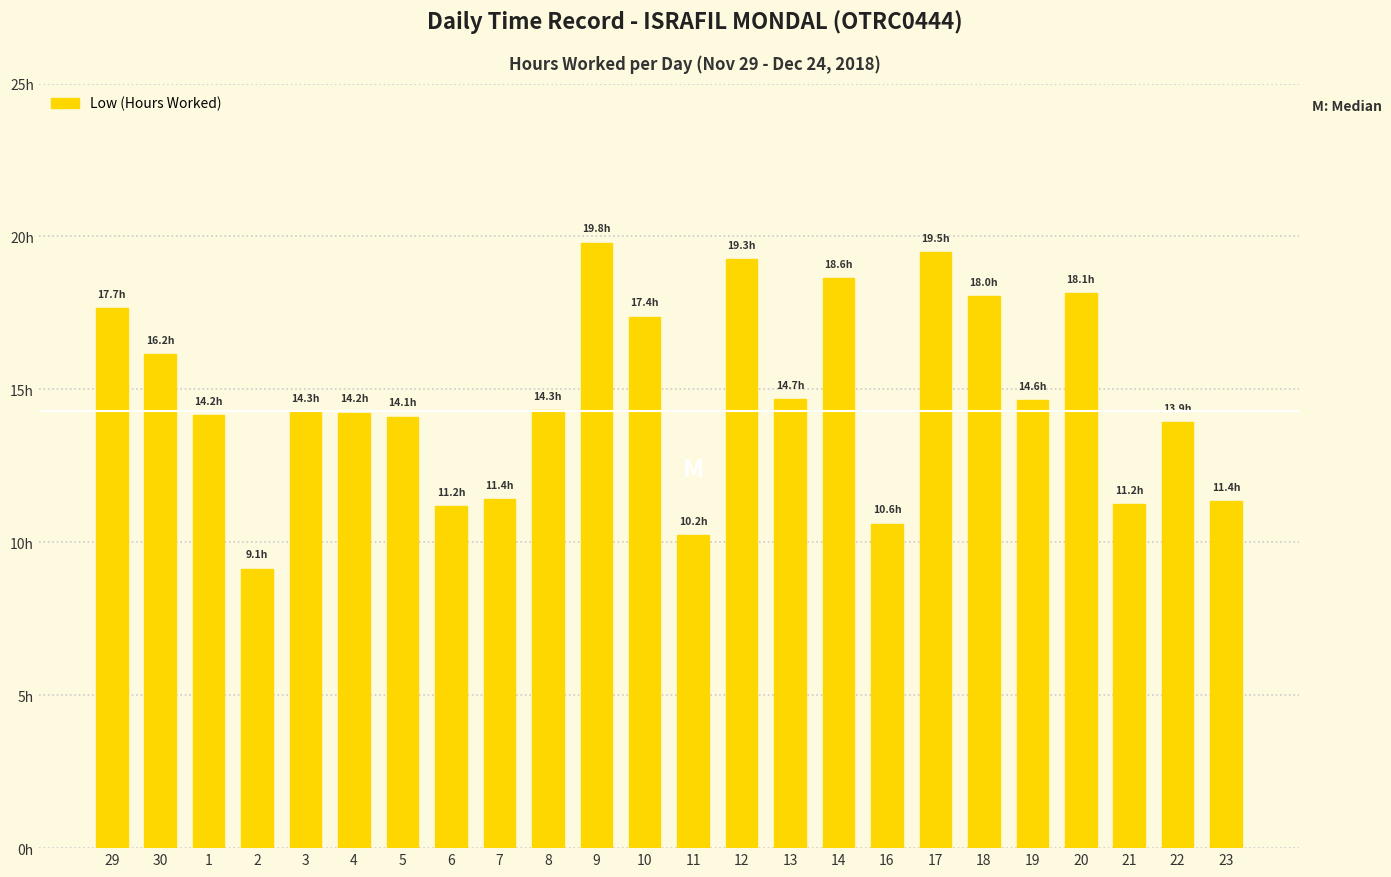

What is the difference between the second highest and second lowest values?

9.3